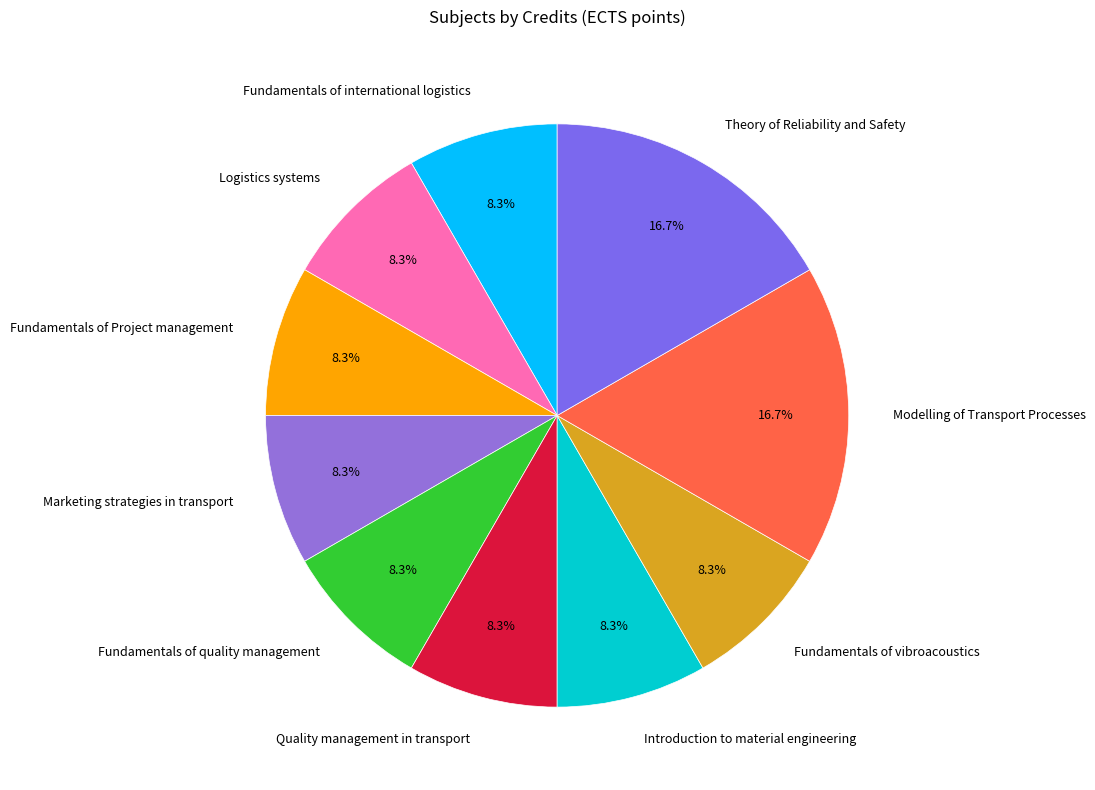

To the nearest percent, what is the difference between the largest and smallest slice percentages?

8%